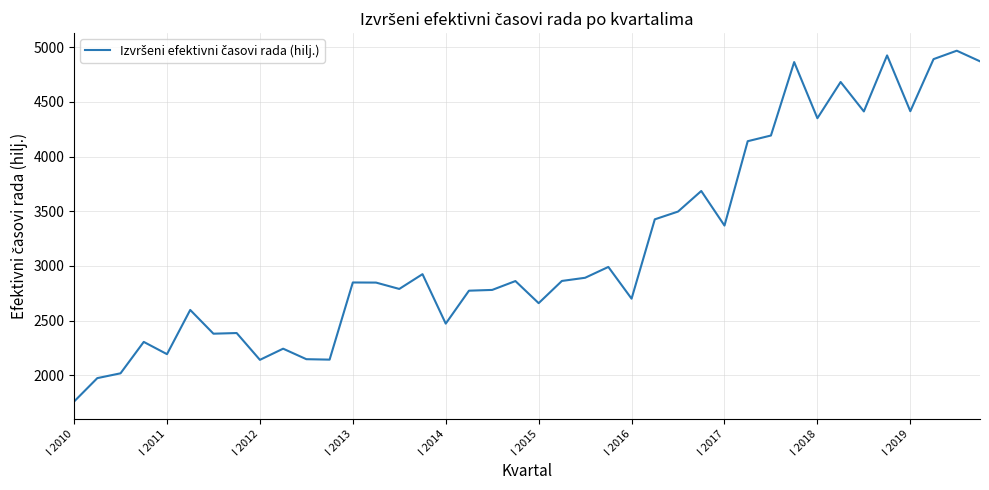

What is the greatest value displayed?

4967